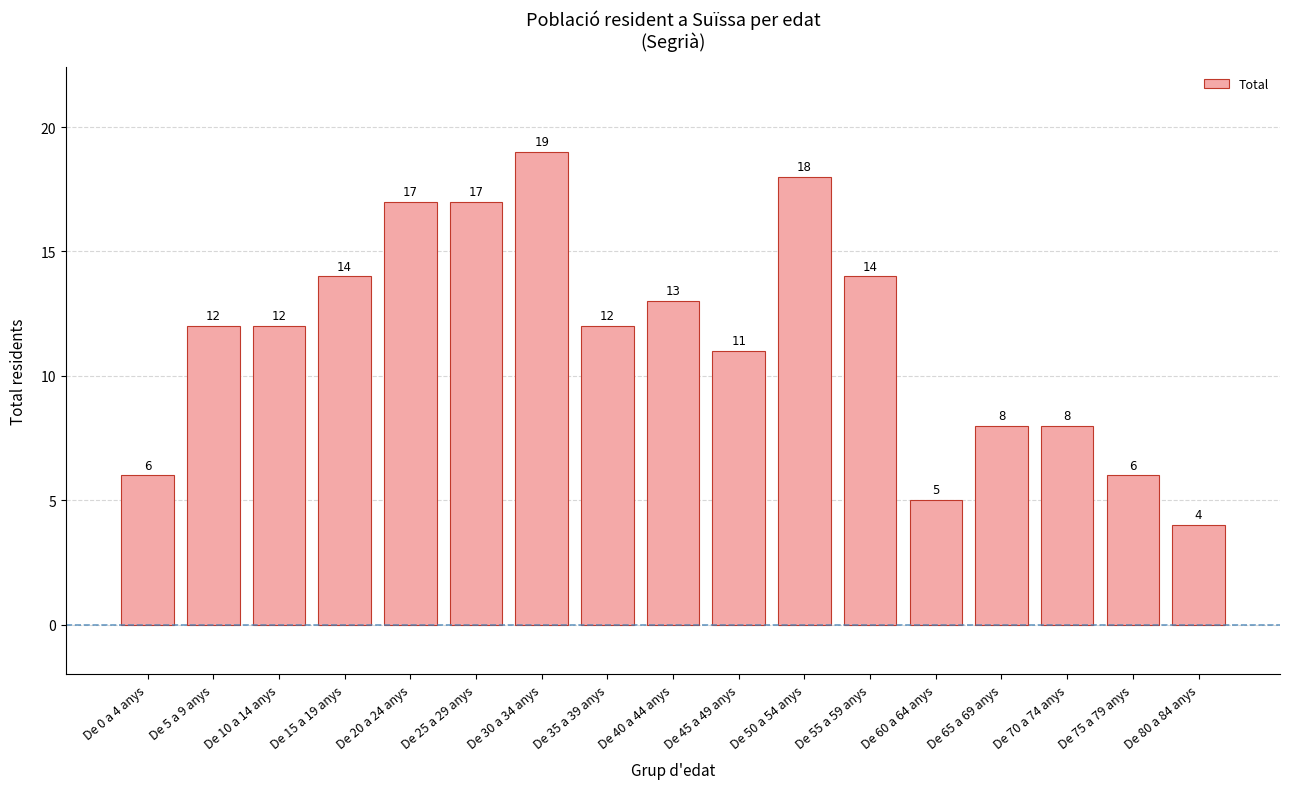

What is the smallest value displayed?

4